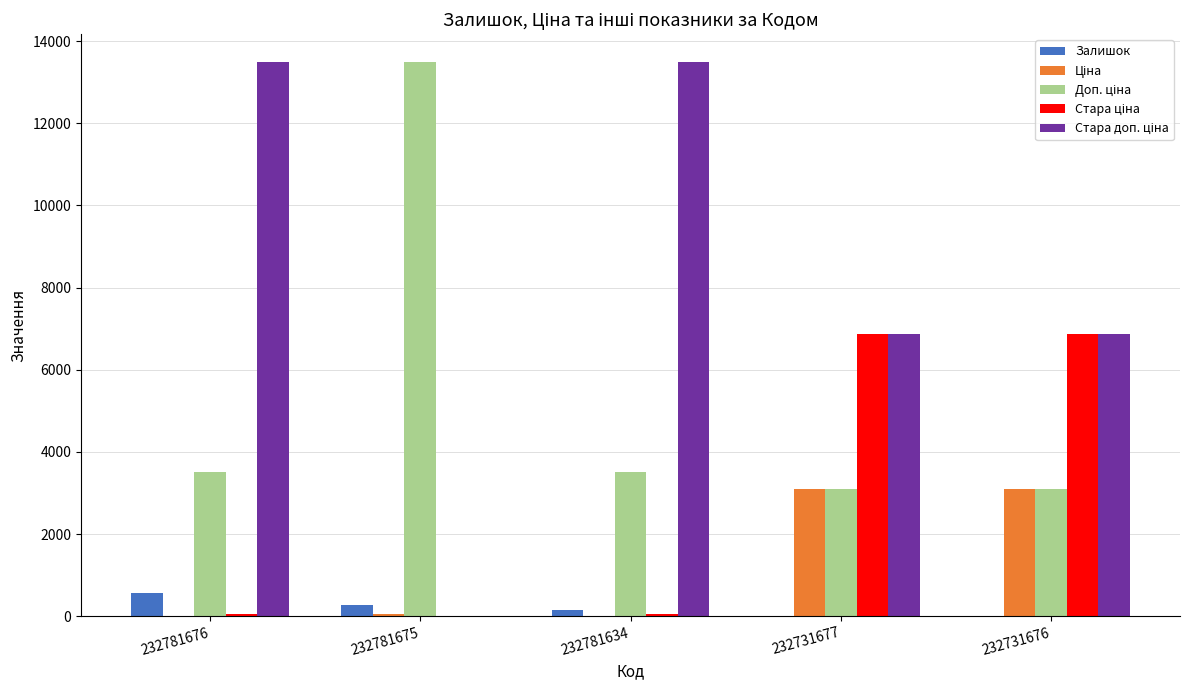

True or false: Залишок has a value of 3.0 at 232731677.

True